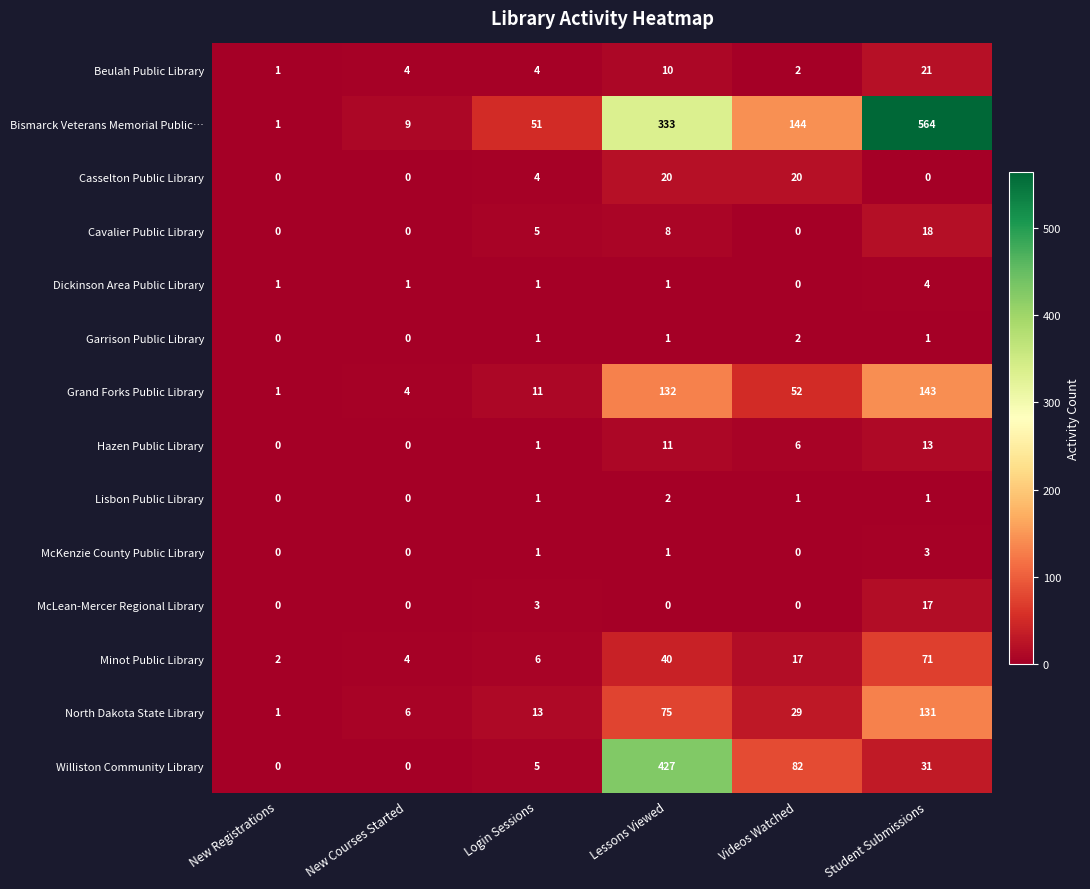

What is the maximum value for McKenzie County Public Library?

3